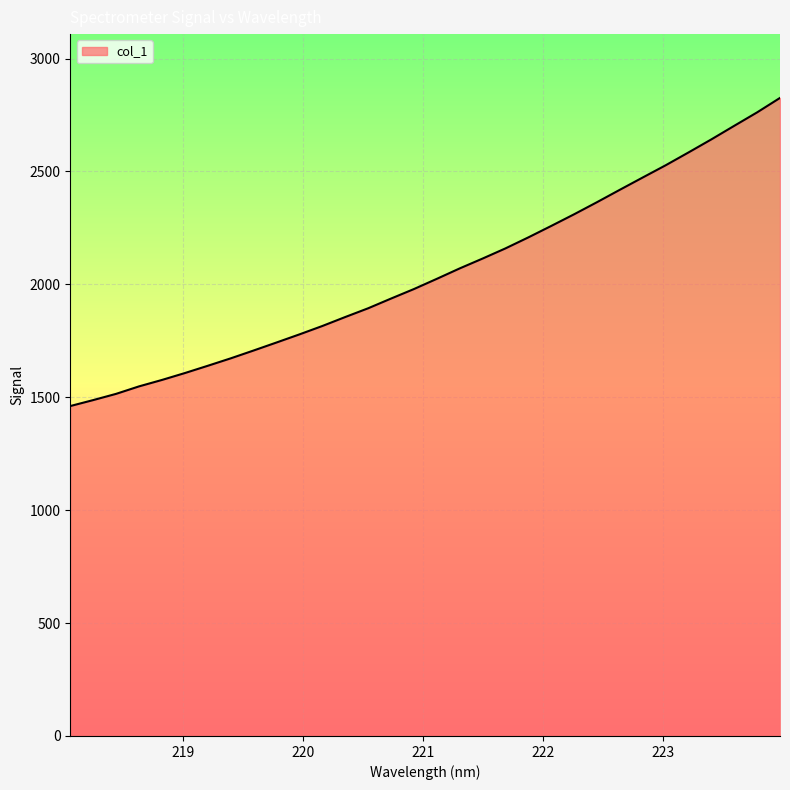

What is the greatest value displayed?

2825.7